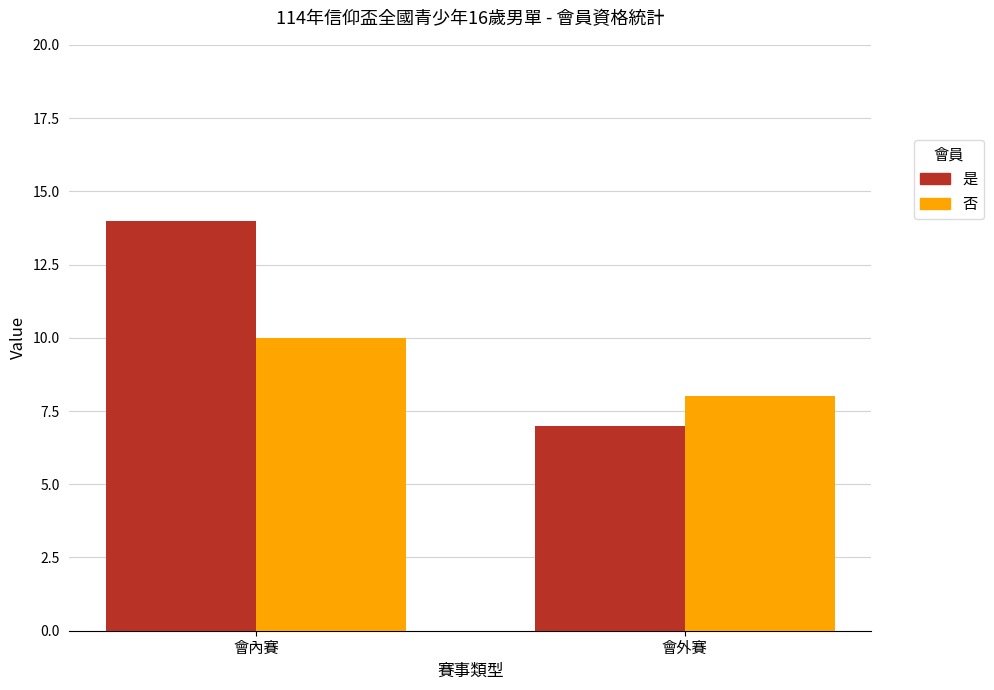

What is the total value across all series at 會外賽?

15